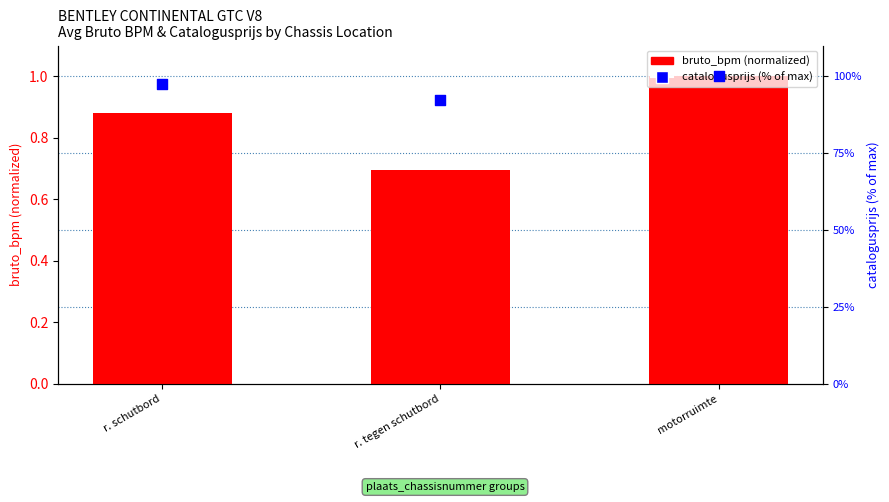

Which series has the largest total across all categories?

catalogusprijs (% of max)